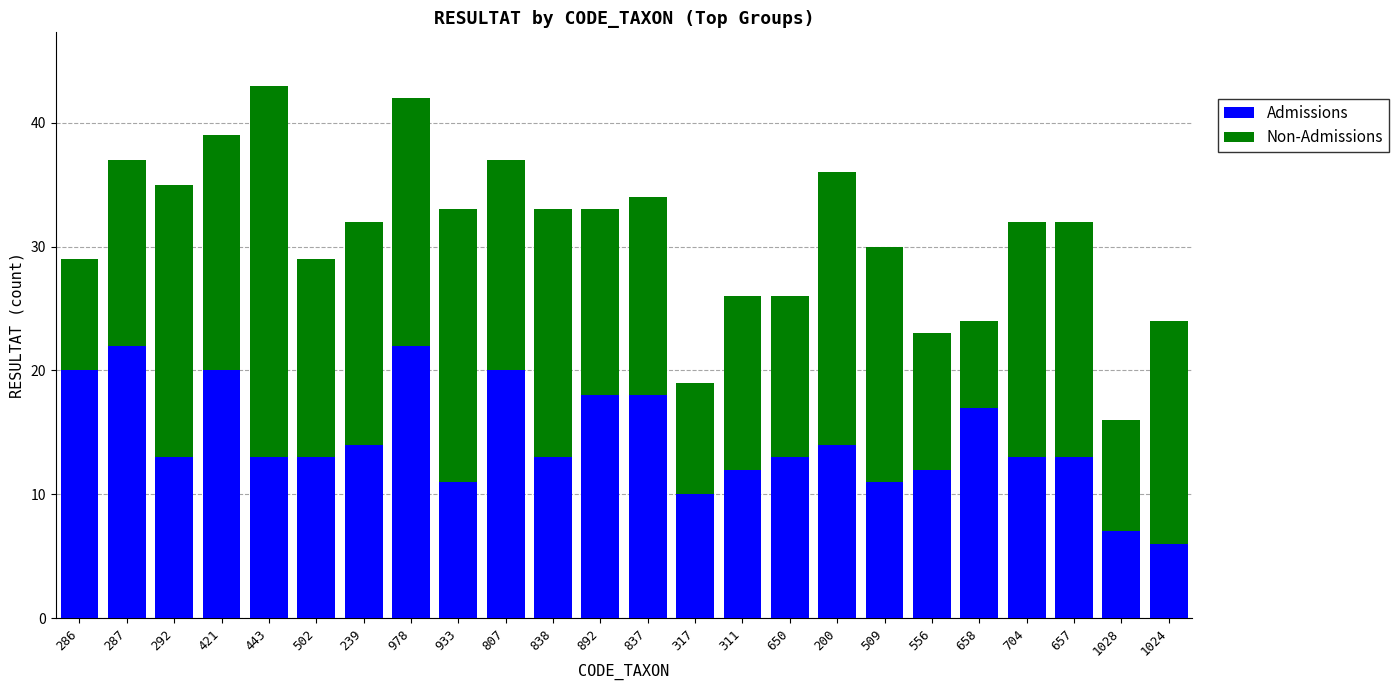

What are all the series names shown in the legend?

Admissions, Non-Admissions